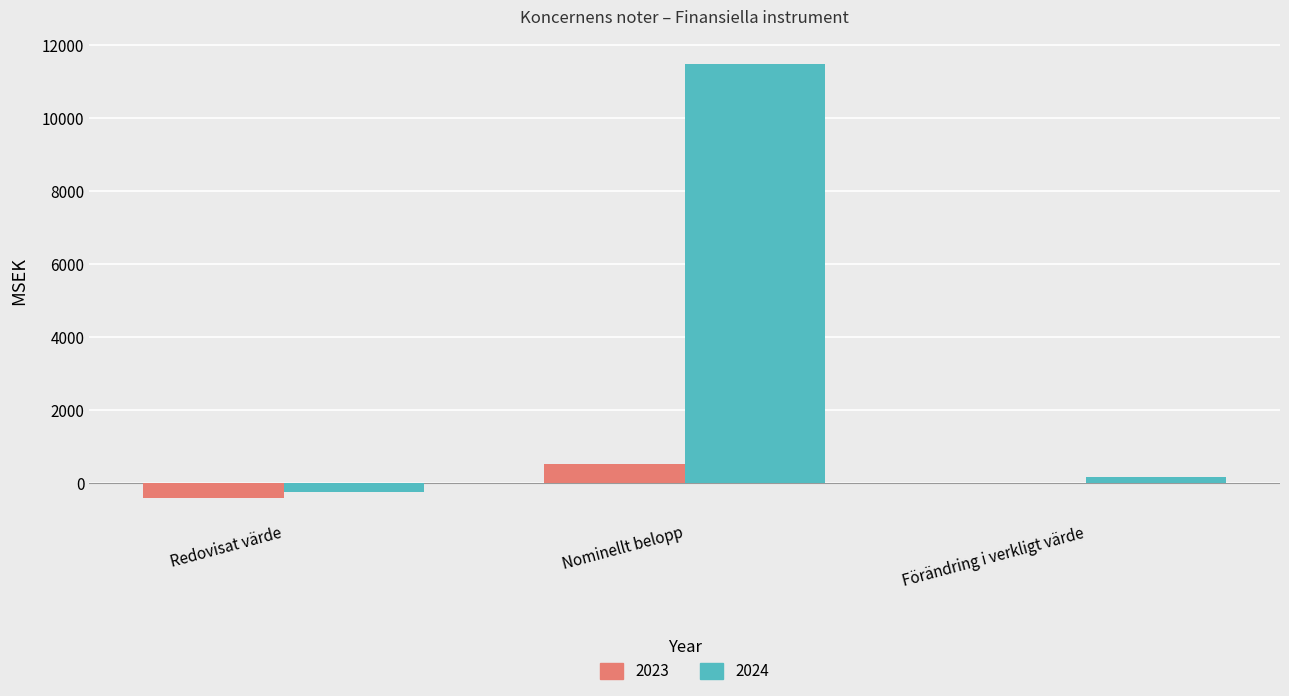

How many 2023 values are between -413 and 500?

3